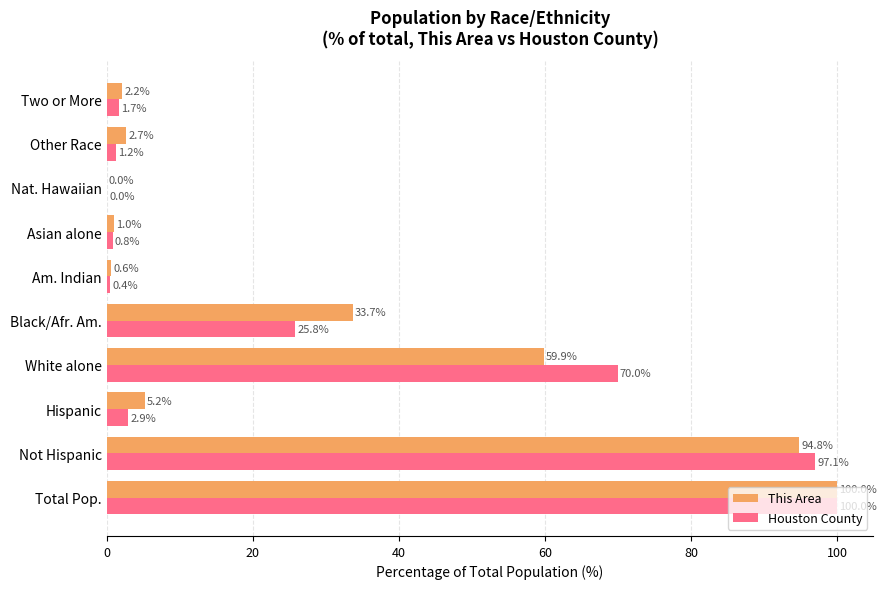

At which category is the sum across all series the highest?

Total Pop.